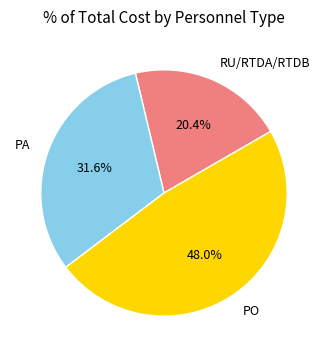

The PA slice represents 32% of the pie. True or false?

True